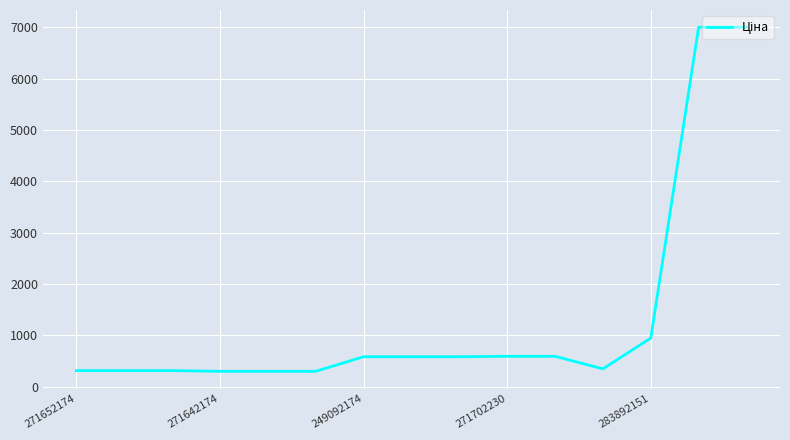

What is the maximum value shown in the chart?

7002.7